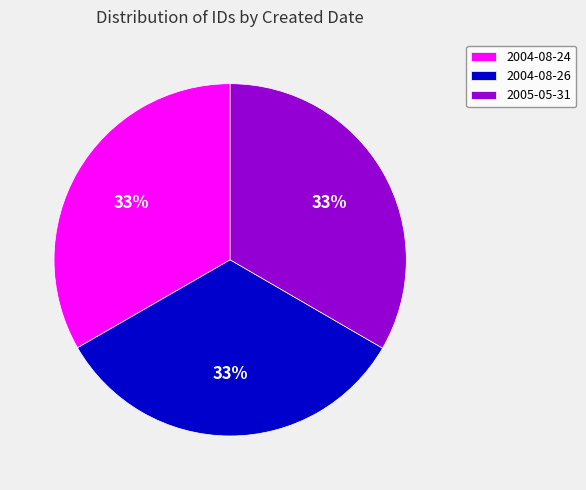

To the nearest percent, what is the average slice percentage?

33%